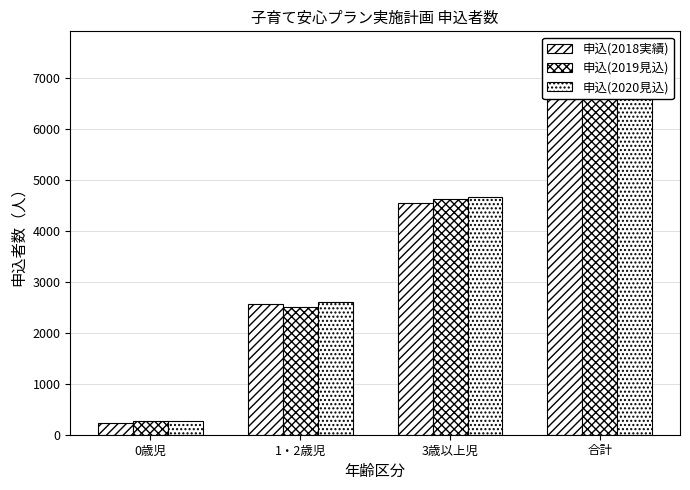

The 申込(2020見込) series shows 4501 at 1・2歳児. True or false?

False